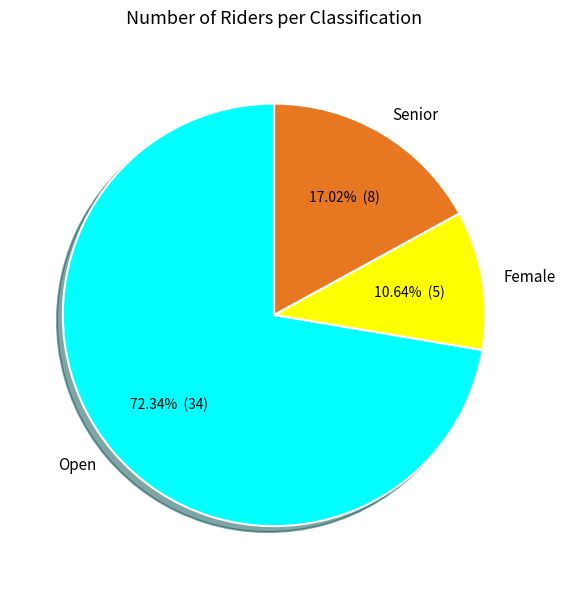

Approximately how many times larger is the value at Female compared to Senior?

0.6